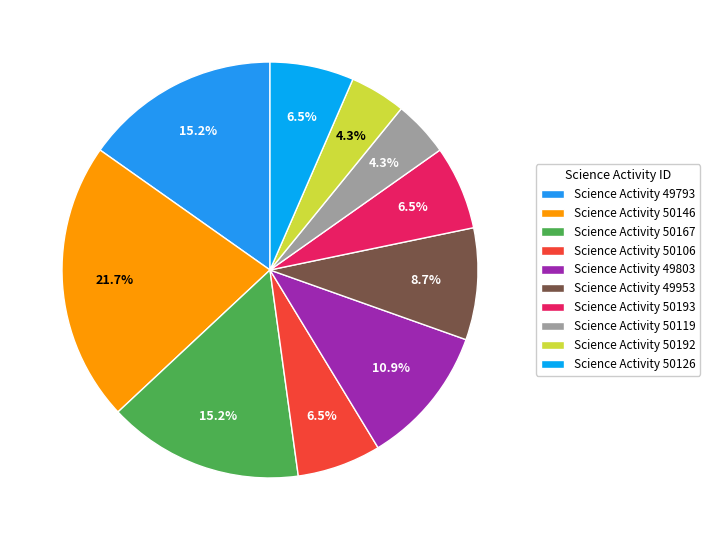

Count the number of slices in the pie.

10